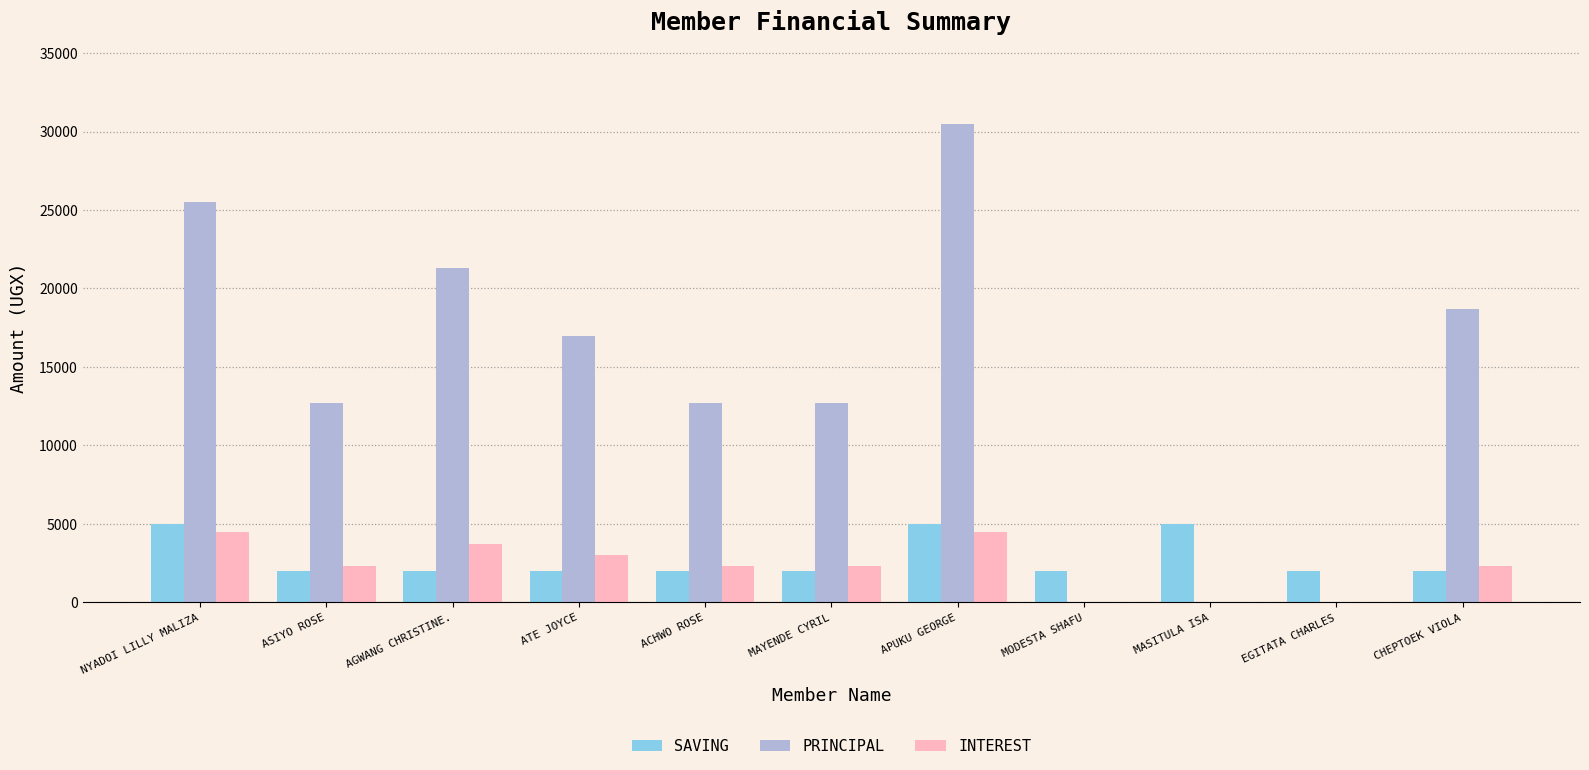

What is the maximum value for INTEREST?

4500